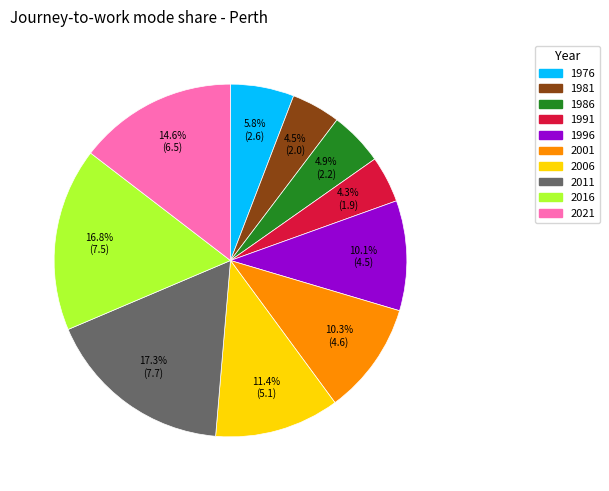

To the nearest percent, what is the average slice percentage?

10%